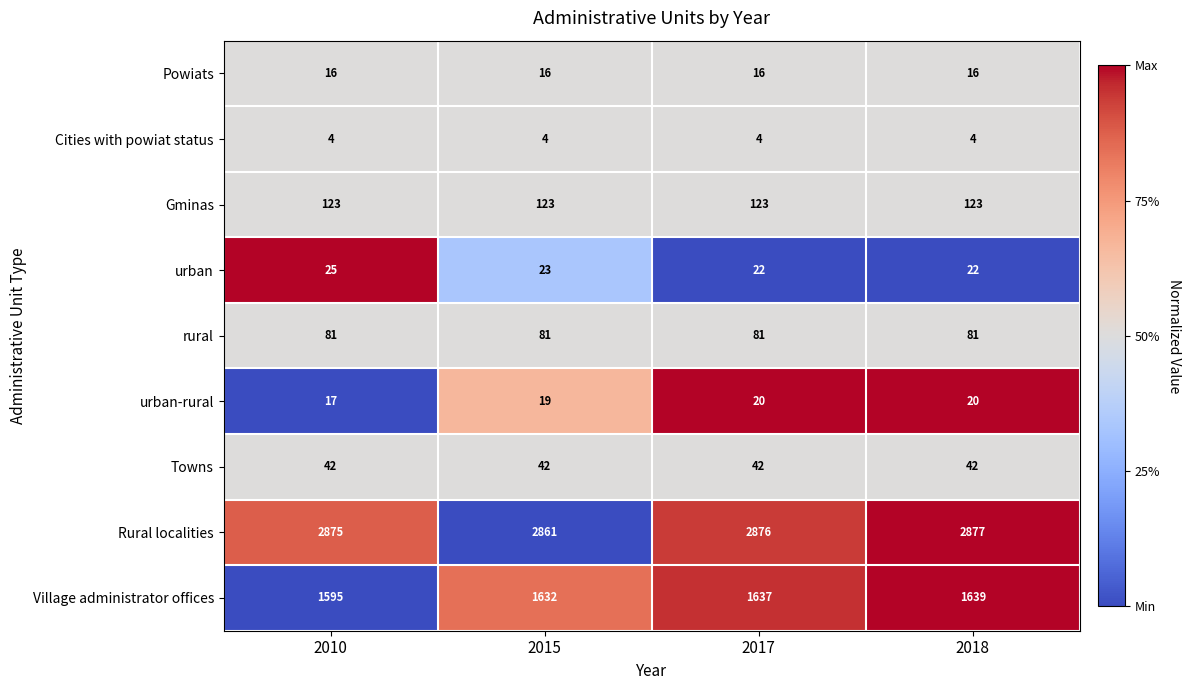

What is the approximate value of Village administrator offices at 2015?

1632